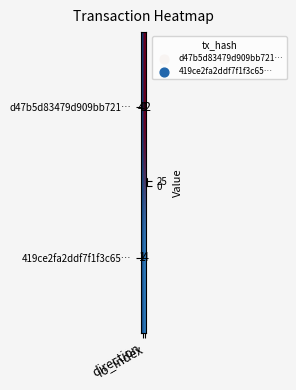

What is the sum of all 419ce2fa2ddf7f1f3c65… values?

5